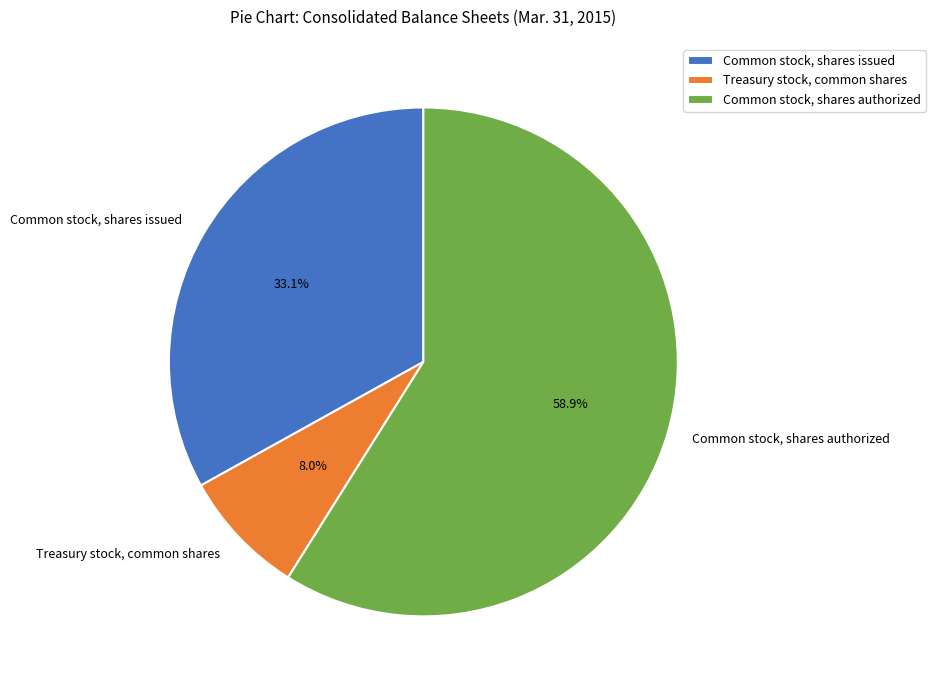

Is there a majority slice in this chart?

Yes